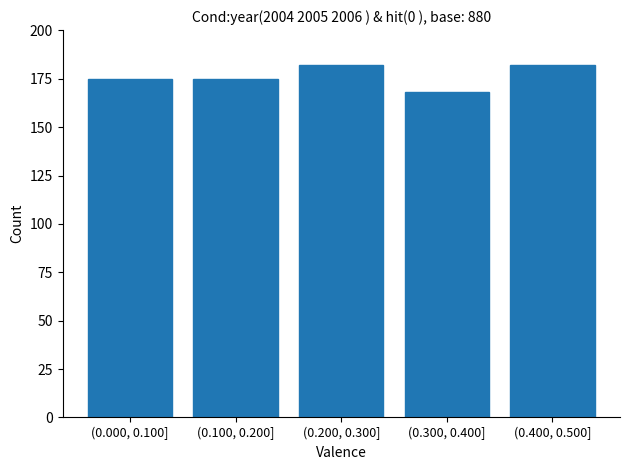

Reading left to right, list all the values displayed in this chart.

175	175	182	168	182